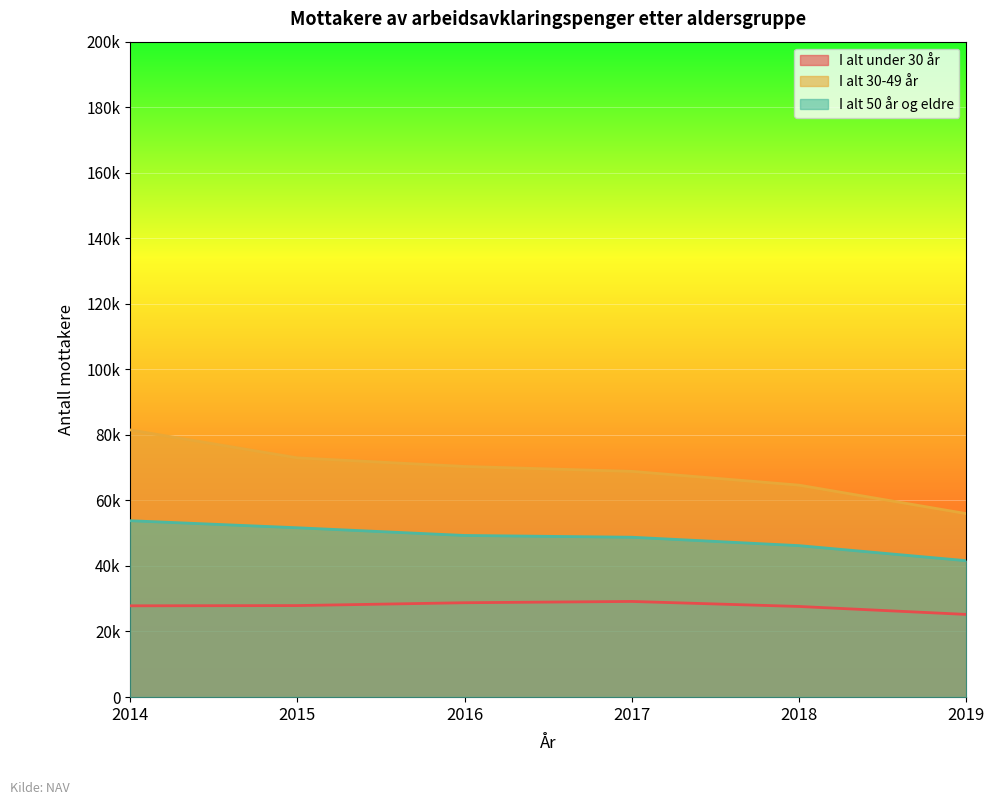

What is the value of the I alt 30-49 år point at the 2nd from the left?

72986